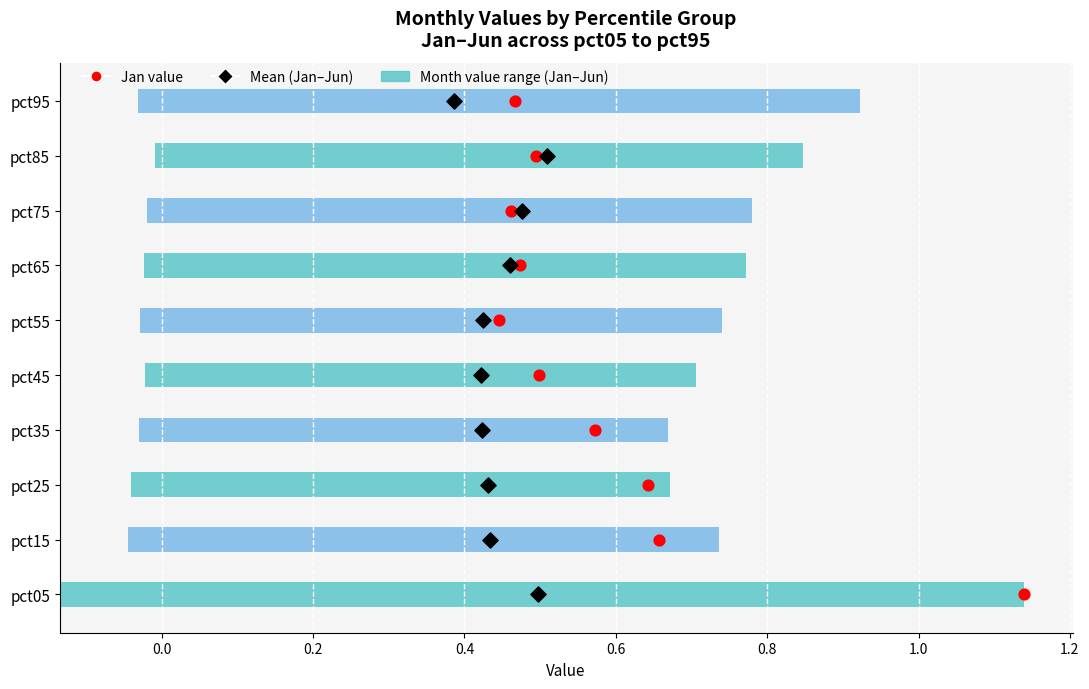

Which series has the largest Y range (max minus min)?

Jan value